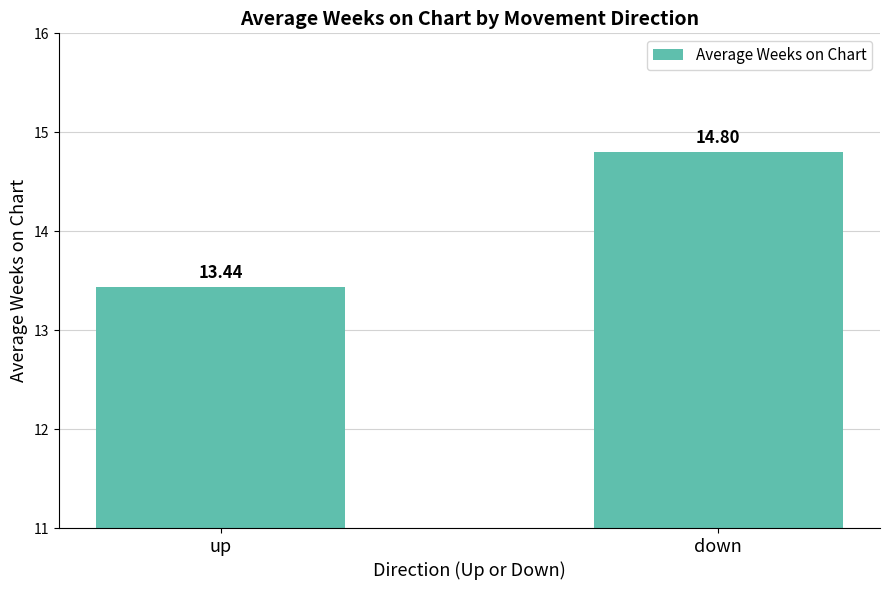

List the labels in order of value, largest first.

down, up